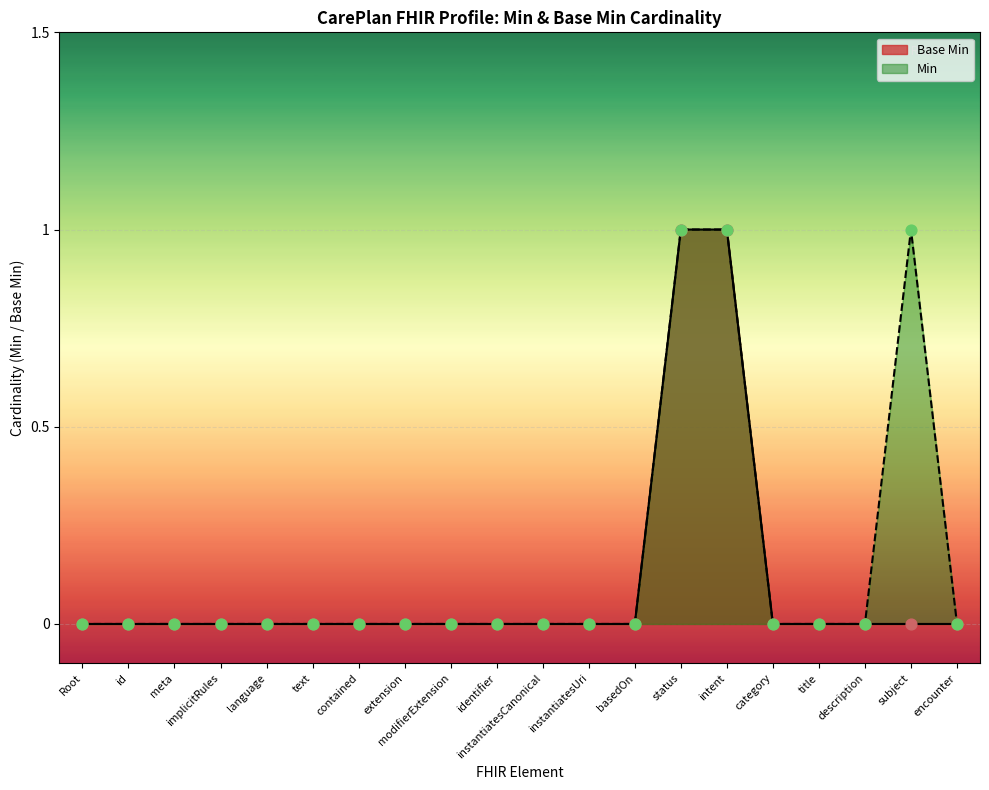

True or false: Base Min has a value of 0 at basedOn.

True